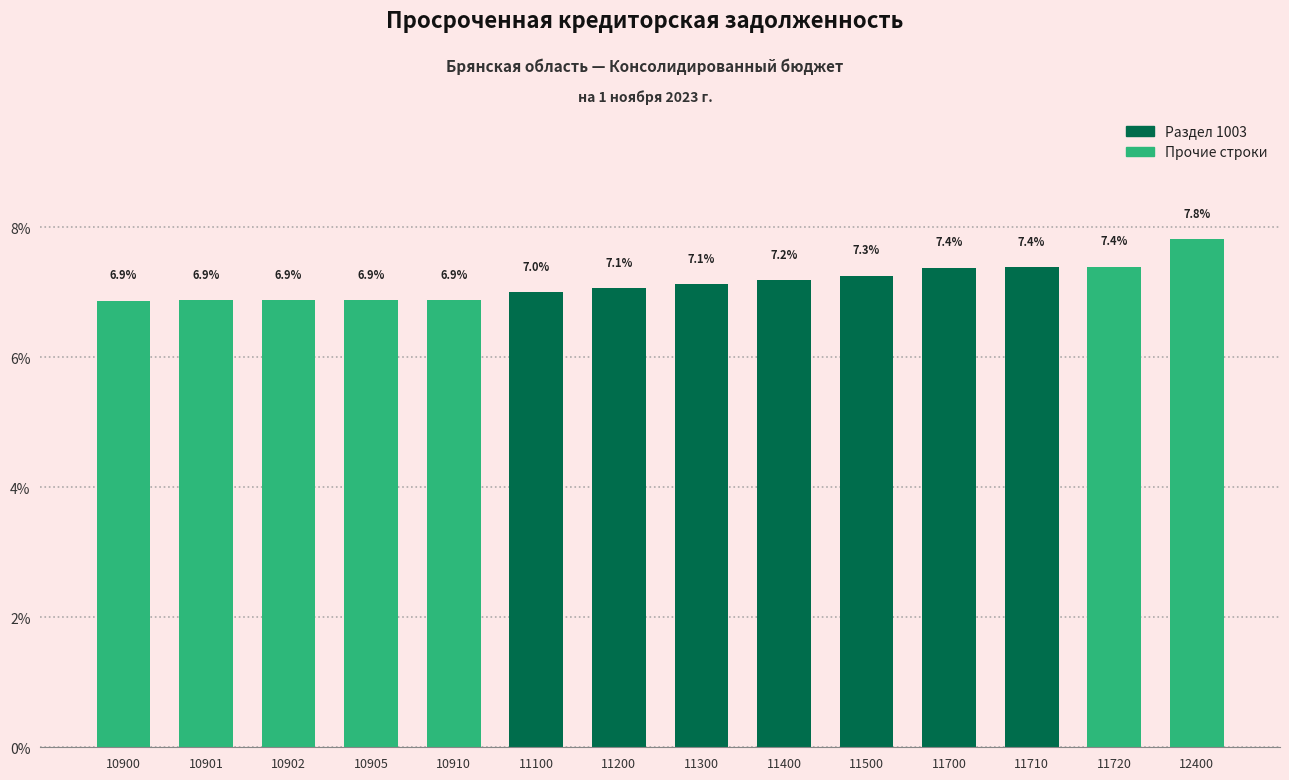

Reading left to right, list all the values displayed in this chart.

6.9	6.9	6.9	6.9	6.9	7.0	7.1	7.1	7.2	7.3	7.4	7.4	7.4	7.8